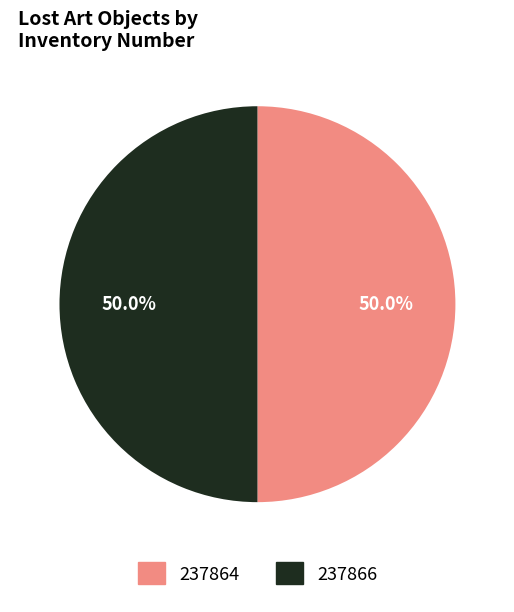

Count the number of slices in the pie.

2